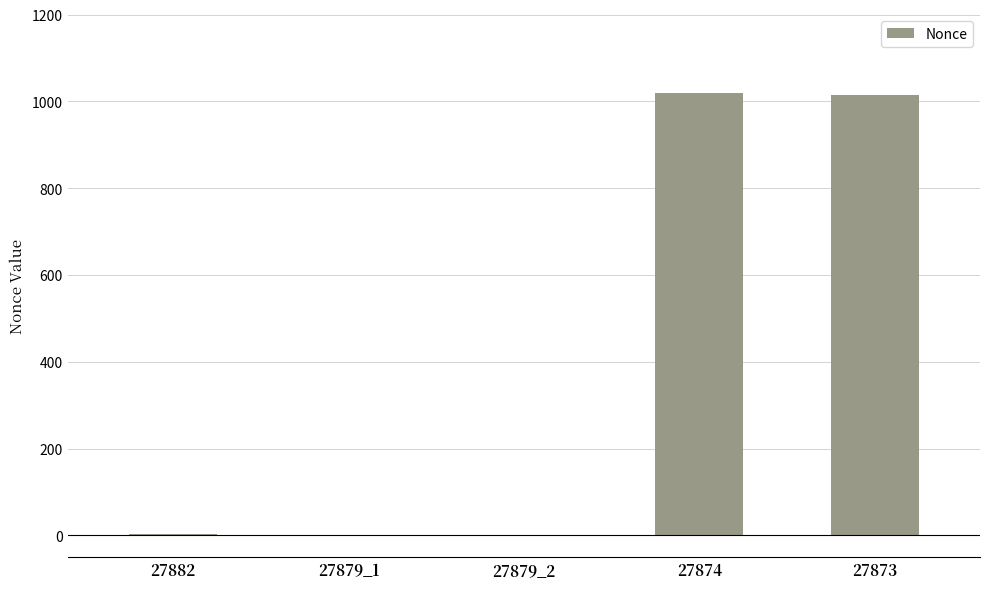

What value does the data have at 27873, to the nearest 10?

1020